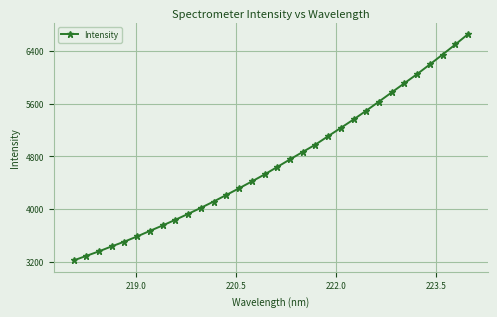

Does the chart have visible grid lines?

Yes